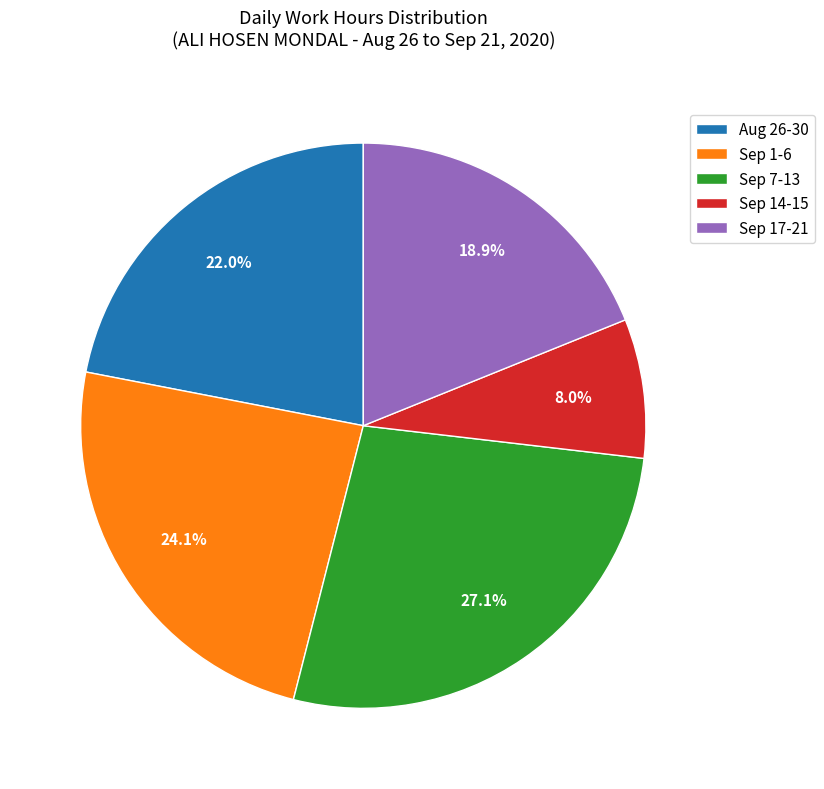

Which slice is the smallest?

Sep 14-15